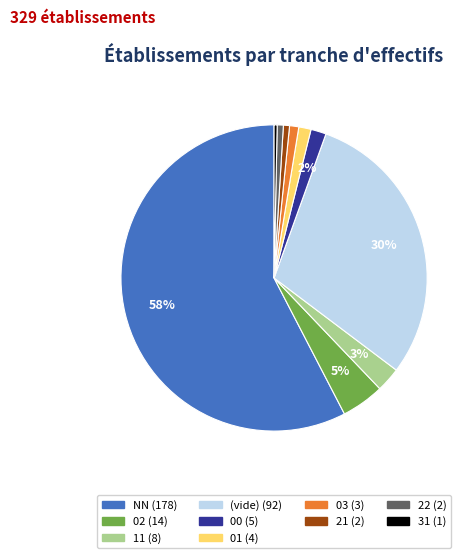

Does any single category account for the majority?

Yes